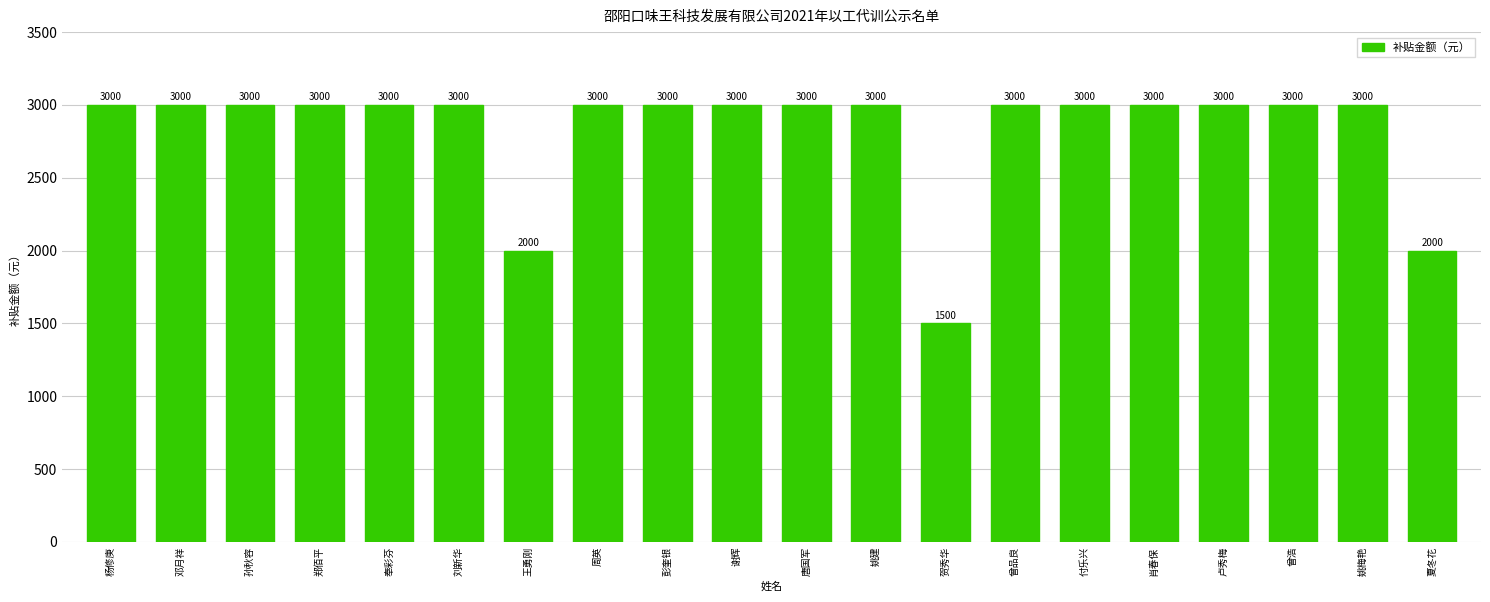

What is the value of the 20th bar from the left?

2000